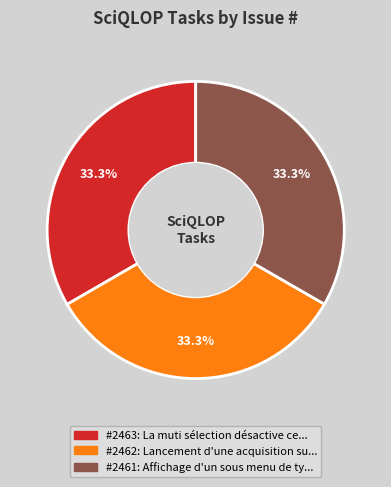

Does any single category account for the majority?

No